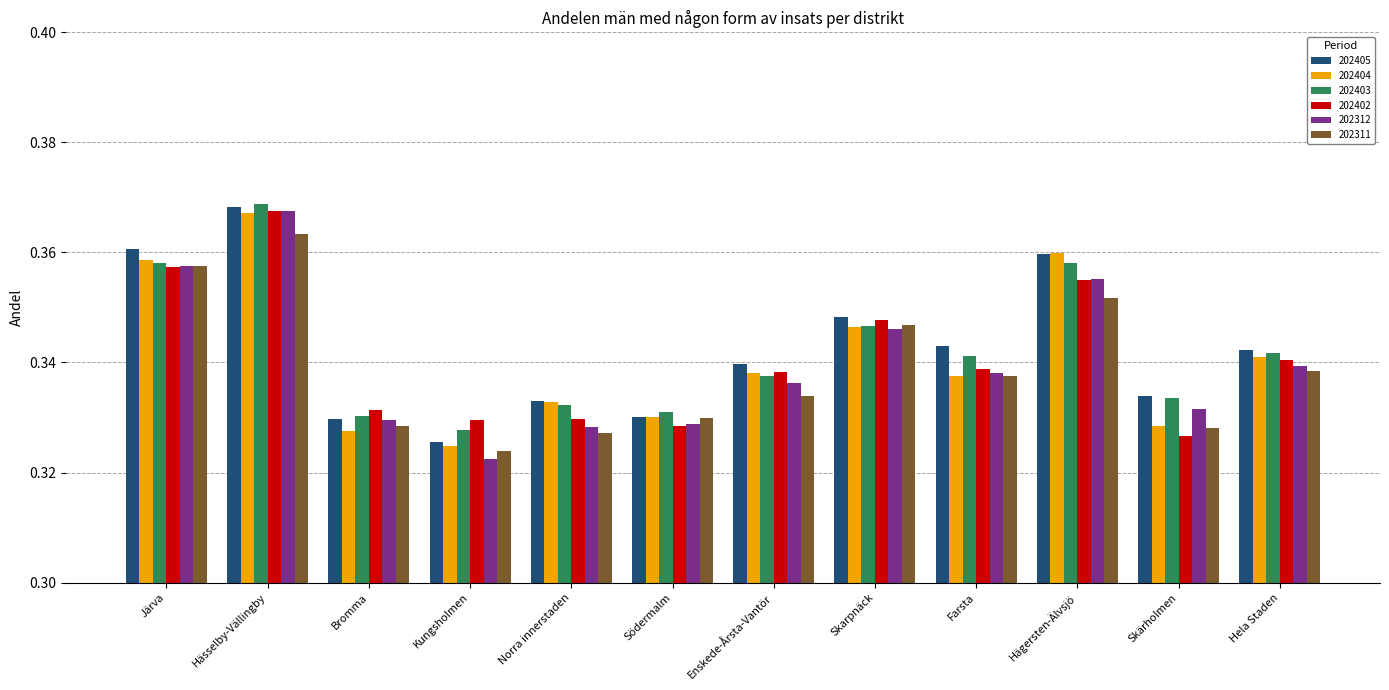

What are all the series names shown in the legend?

202405, 202404, 202403, 202402, 202312, 202311